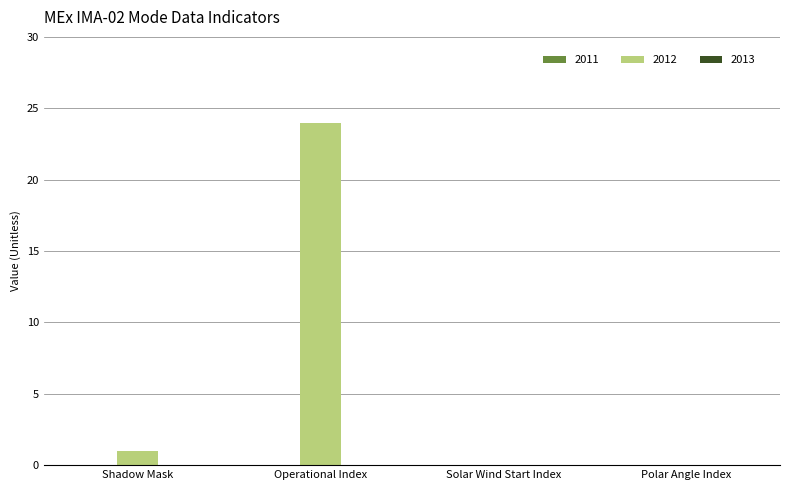

The chart shows a value of 0 at Solar Wind Start Index. True or false?

True